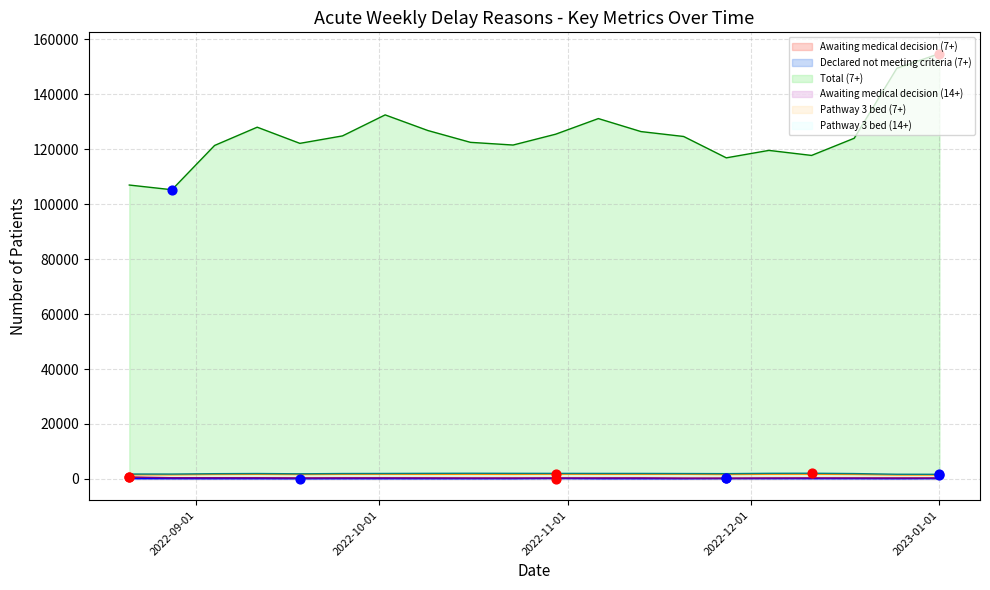

Which series reaches the maximum Y coordinate?

Total (7+)